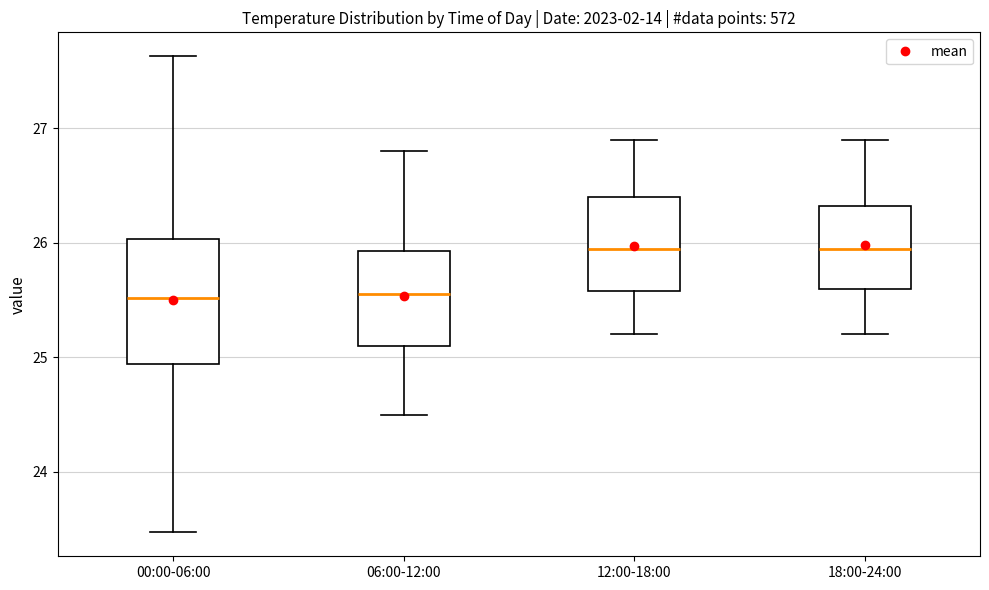

Reading left to right, transcribe this box plot: for each box, give where its median line is, the range the box spans, and where its two whiskers end, as read against the y-axis. The values are not printed on the chart, so give them approximately, as read against the axis.

00:00-06:00: median 25.5, box 24.9 to 26.0, whiskers 23.5 to 27.6
06:00-12:00: median 25.6, box 25.1 to 25.9, whiskers 24.5 to 26.8
12:00-18:00: median 26.0, box 25.6 to 26.4, whiskers 25.2 to 26.9
18:00-24:00: median 26.0, box 25.6 to 26.3, whiskers 25.2 to 26.9